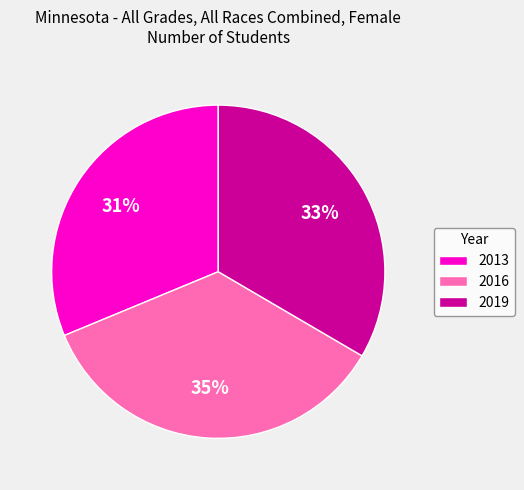

To the nearest percent, what is the average slice percentage?

33%